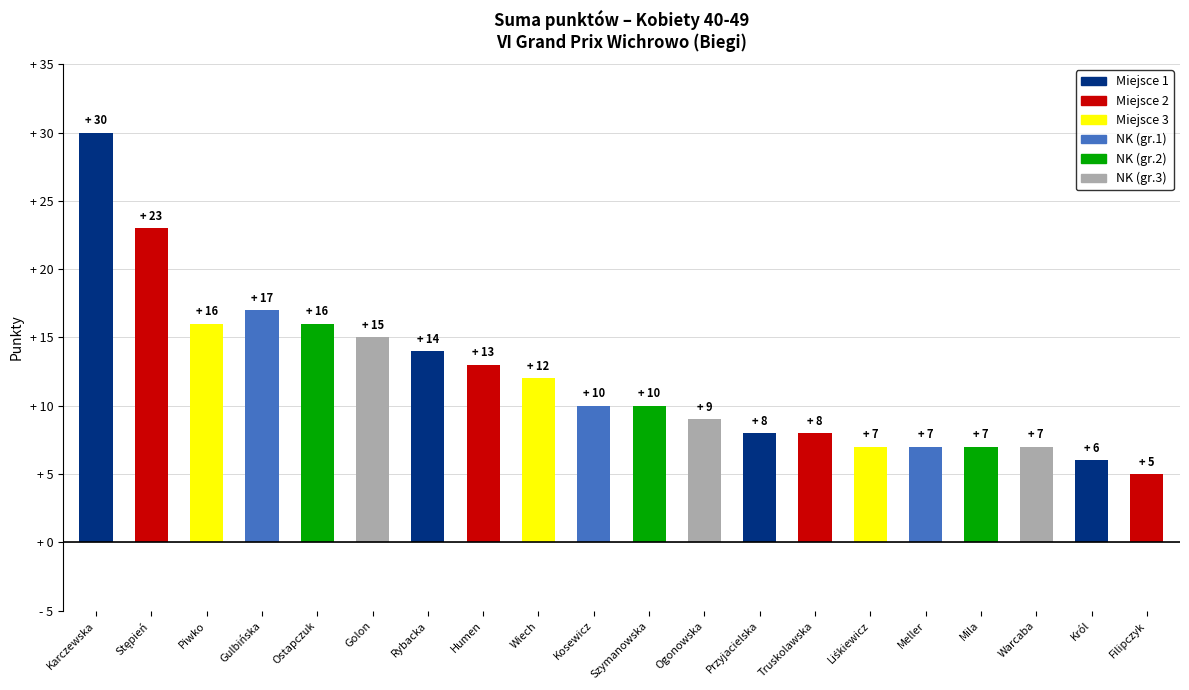

What is the value of the 20th bar from the left?

5